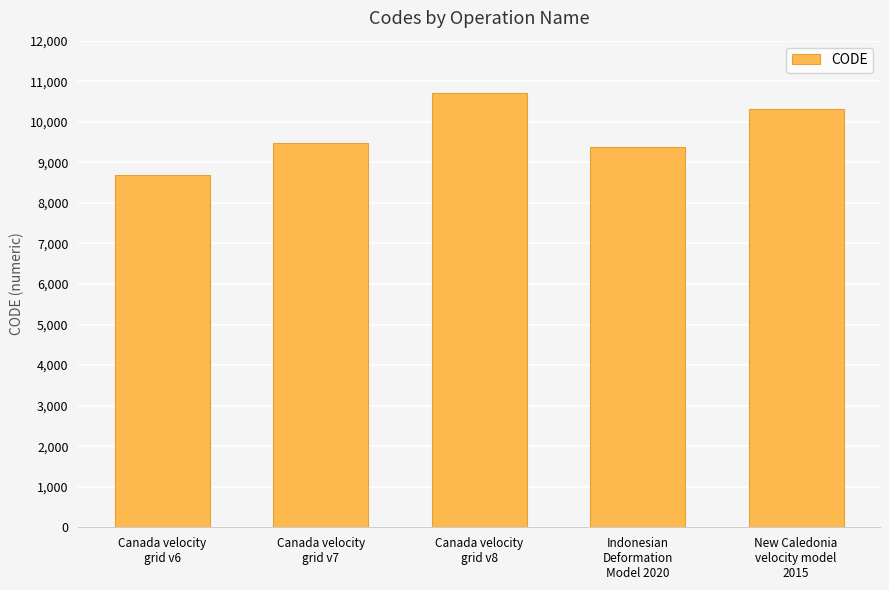

What is the ratio of the value at Indonesian
Deformation
Model 2020 to the value at Canada velocity
grid v7?

1.0